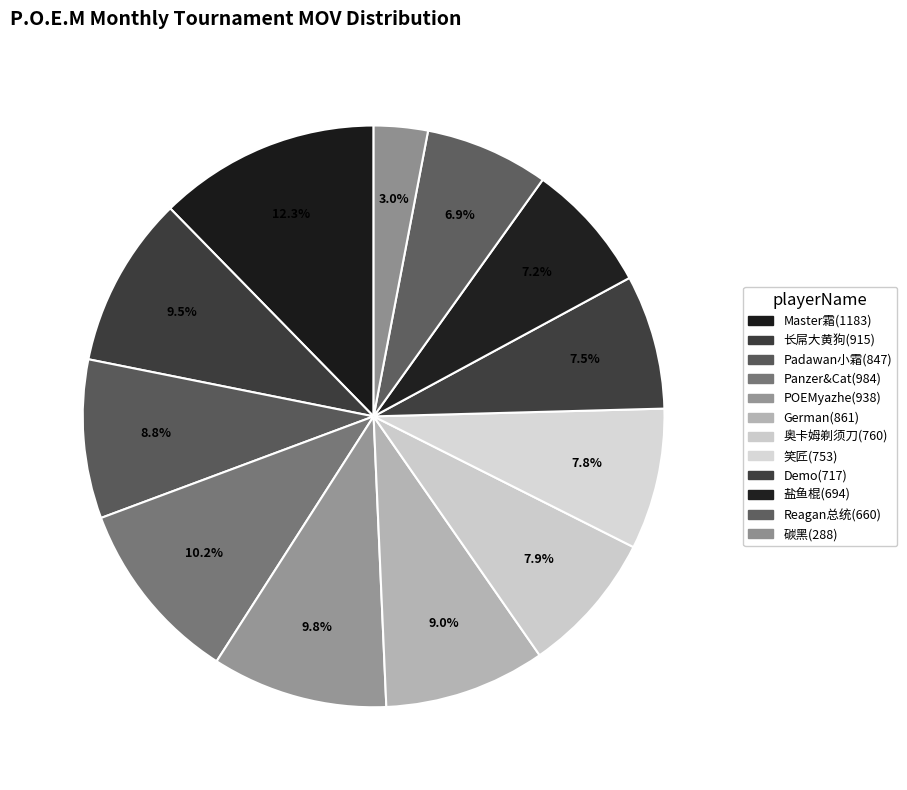

Which slice is the smallest?

碳黑